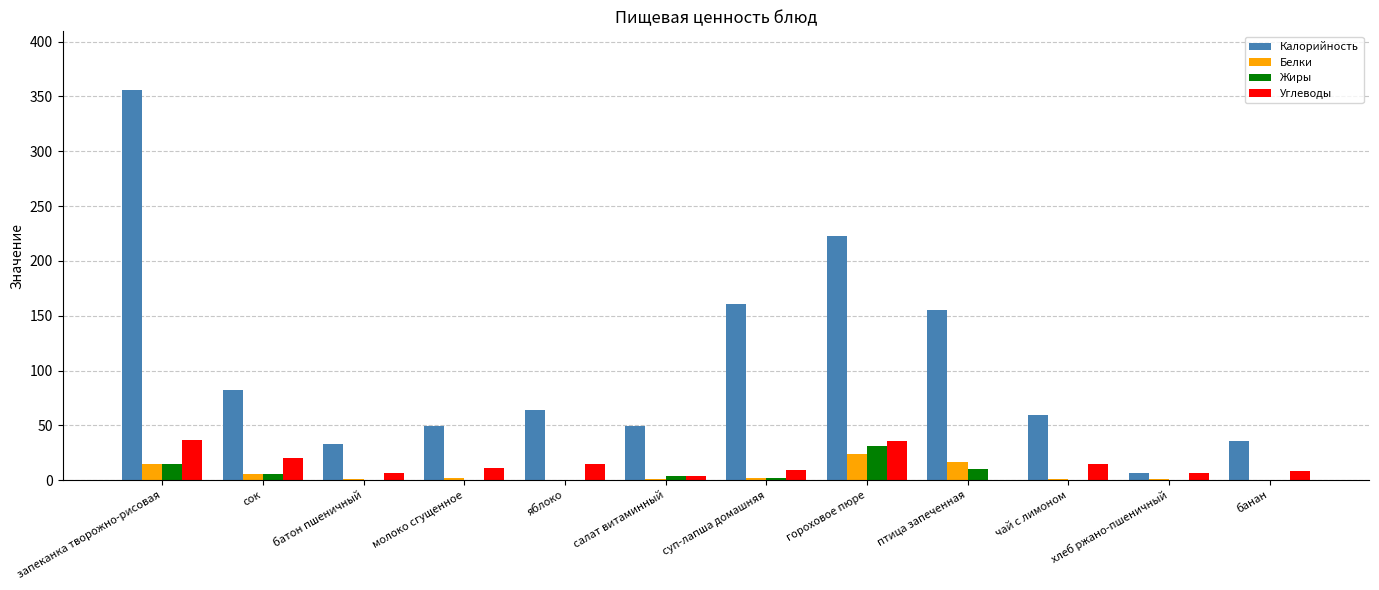

How many data points does each series have?

12